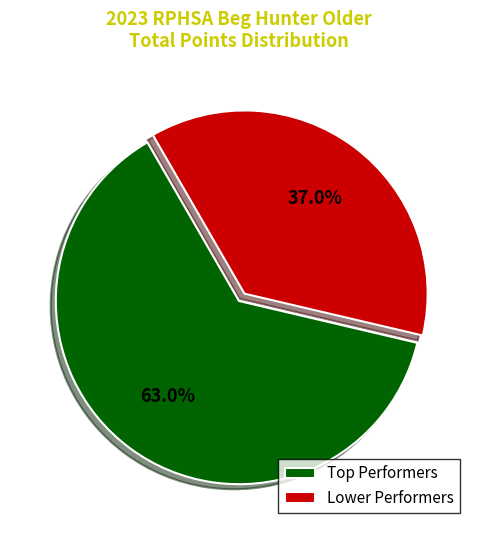

What percentage is NOT represented by Lower Performers?

63.0%